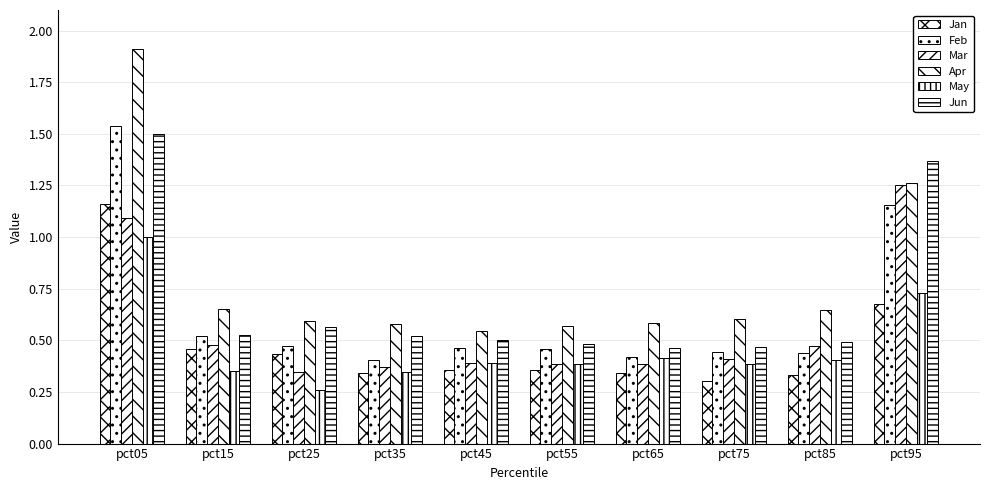

What is the greatest value displayed?

1.9